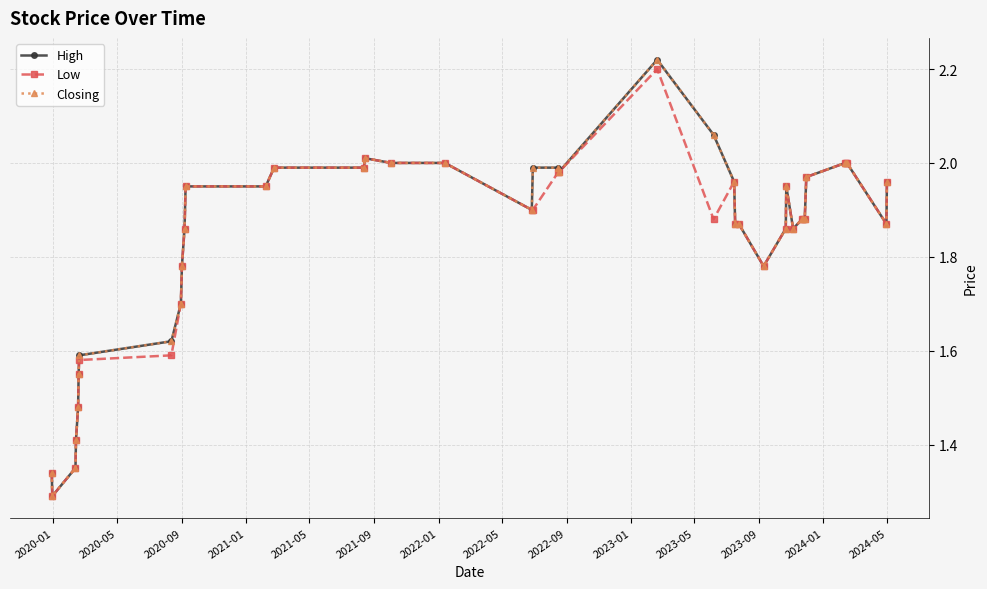

Is this an area chart (filled region under the line)?

No